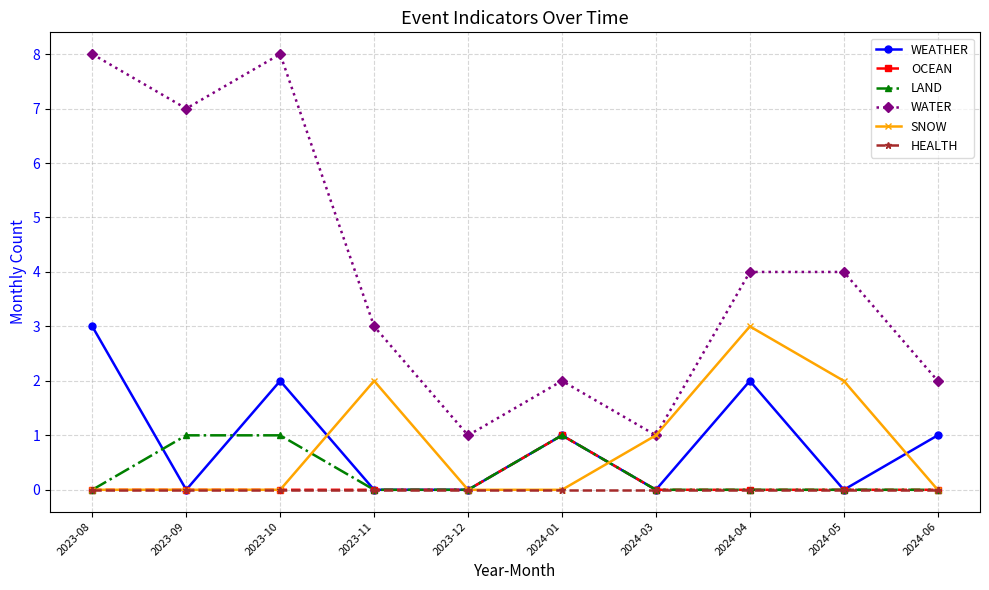

Reading left to right, transcribe all the data shown in this chart.

WEATHER: 3	0	2	0	0	1	0	2	0	1
OCEAN: 0	0	0	0	0	1	0	0	0	0
LAND: 0	1	1	0	0	1	0	0	0	0
WATER: 8	7	8	3	1	2	1	4	4	2
SNOW: 0	0	0	2	0	0	1	3	2	0
HEALTH: 0	0	0	0	0	0	0	0	0	0